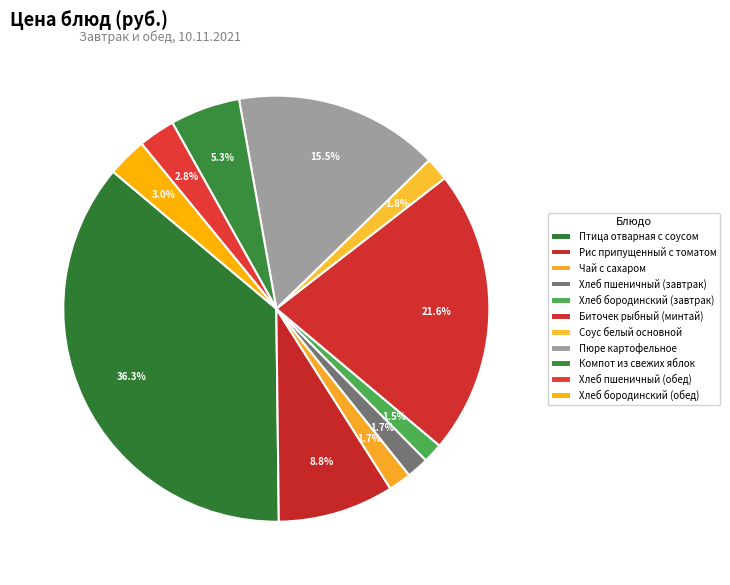

How many slices are in this pie chart?

11